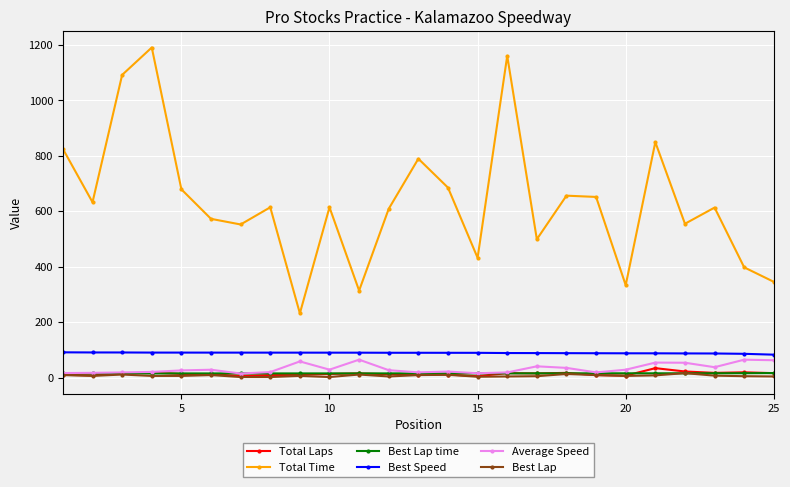

How many values in the Best Lap series are below 6?

9